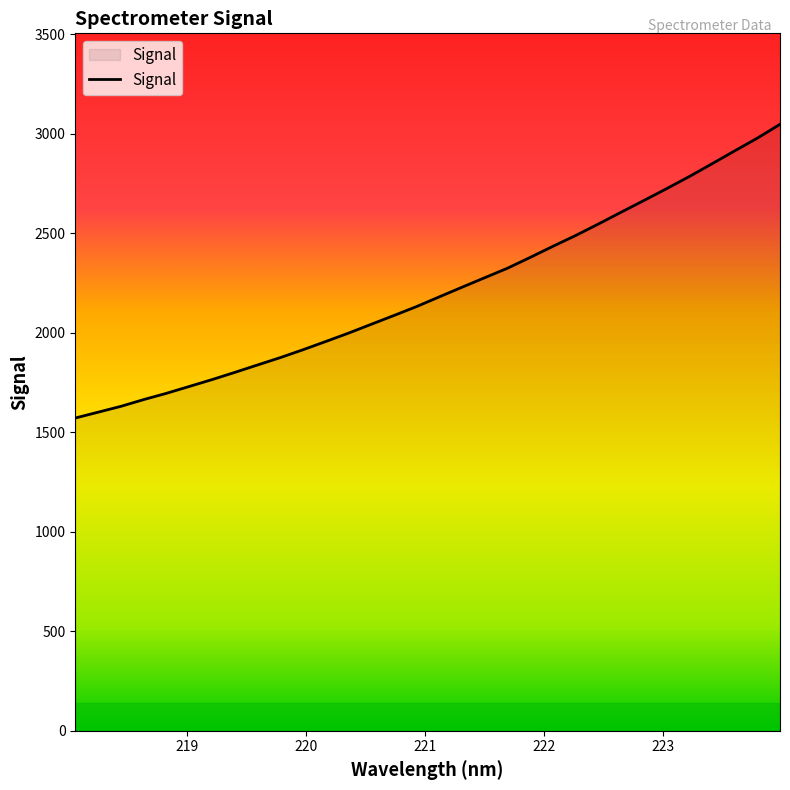

What is the greatest value displayed?

3048.3